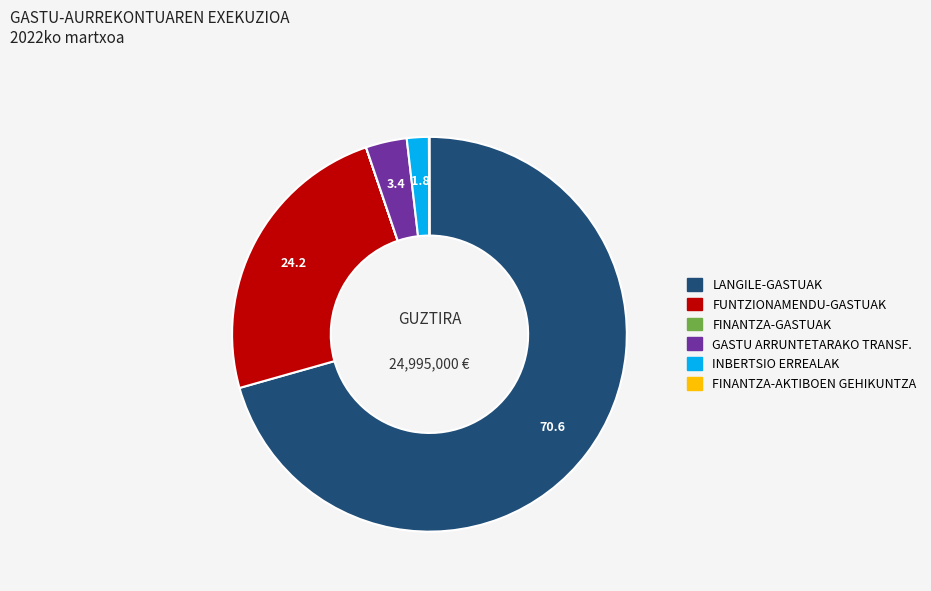

The LANGILE-GASTUAK slice represents 58% of the pie. True or false?

False